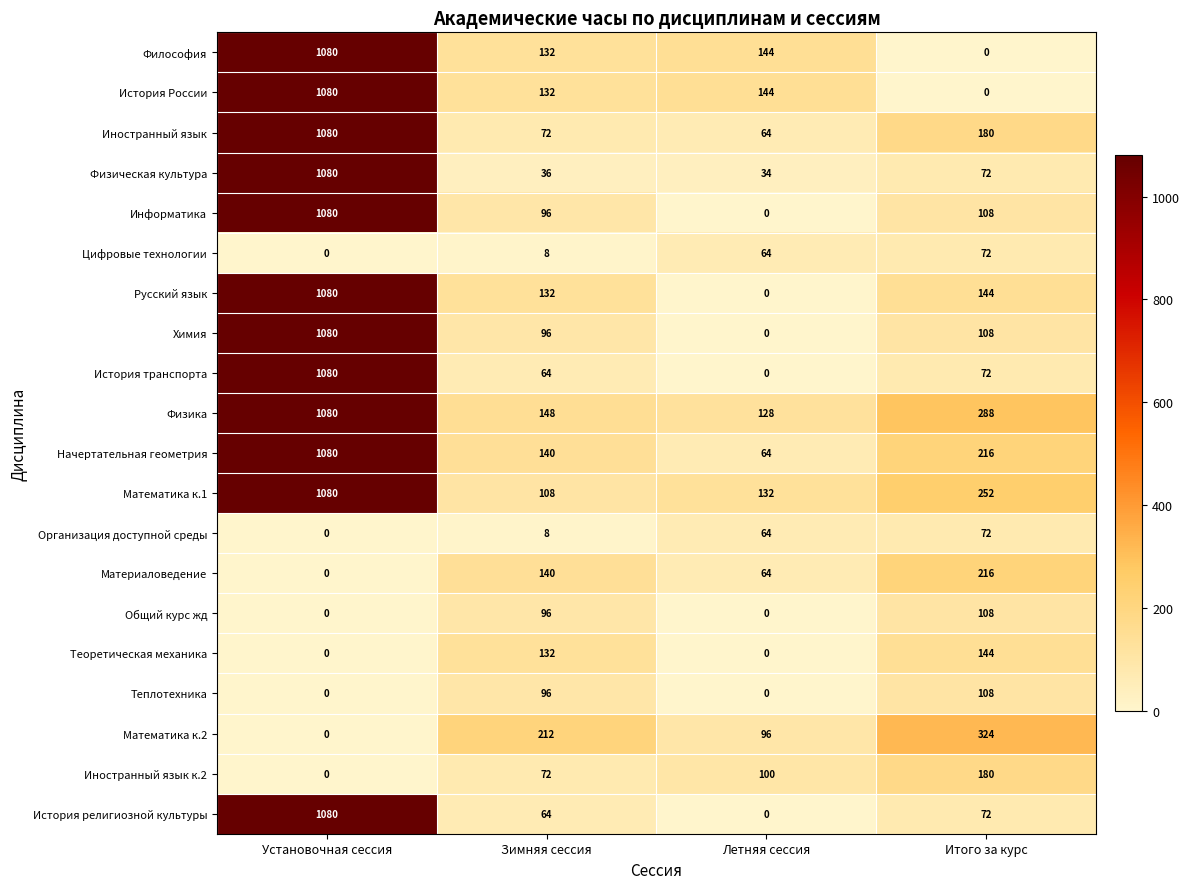

The value of Организация доступной среды at Установочная сессия is 0. True or false?

True